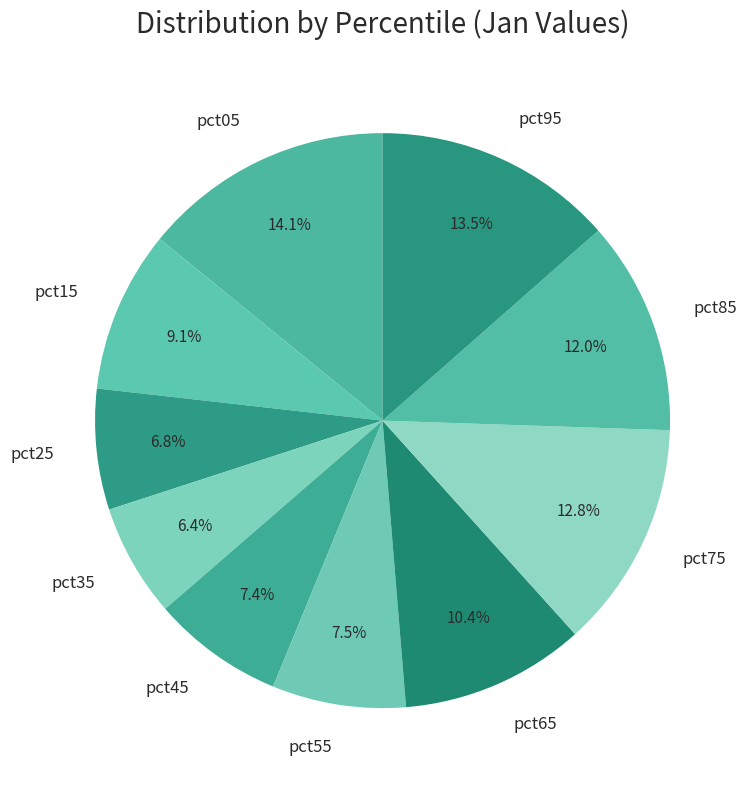

To the nearest percent, what portion does pct75 represent?

13%